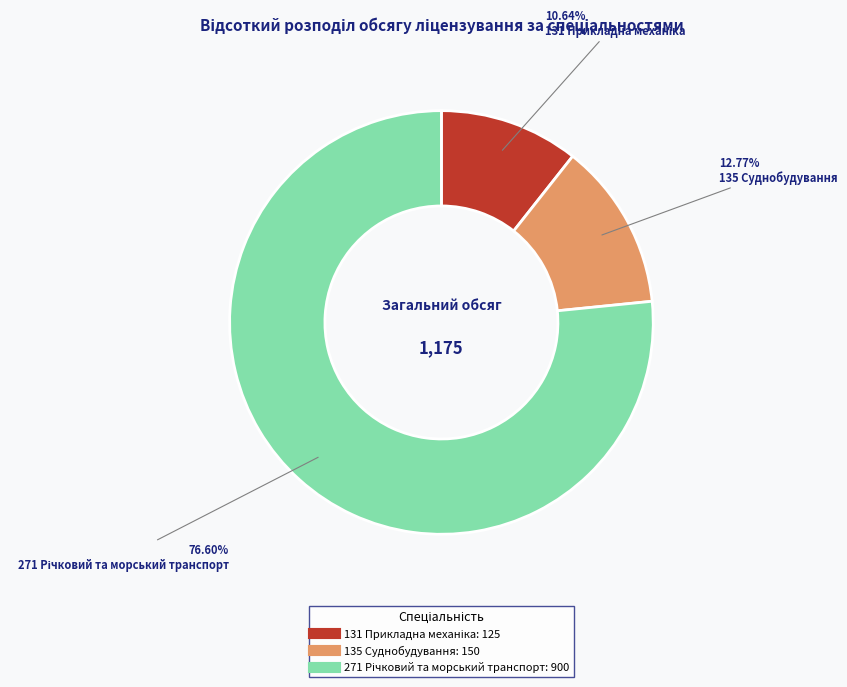

Count the number of slices in the pie.

3